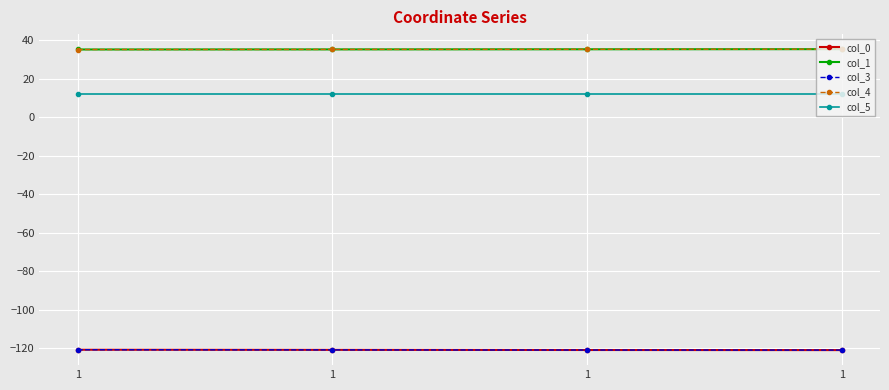

What are all the series names shown in the legend?

col_0, col_1, col_3, col_4, col_5